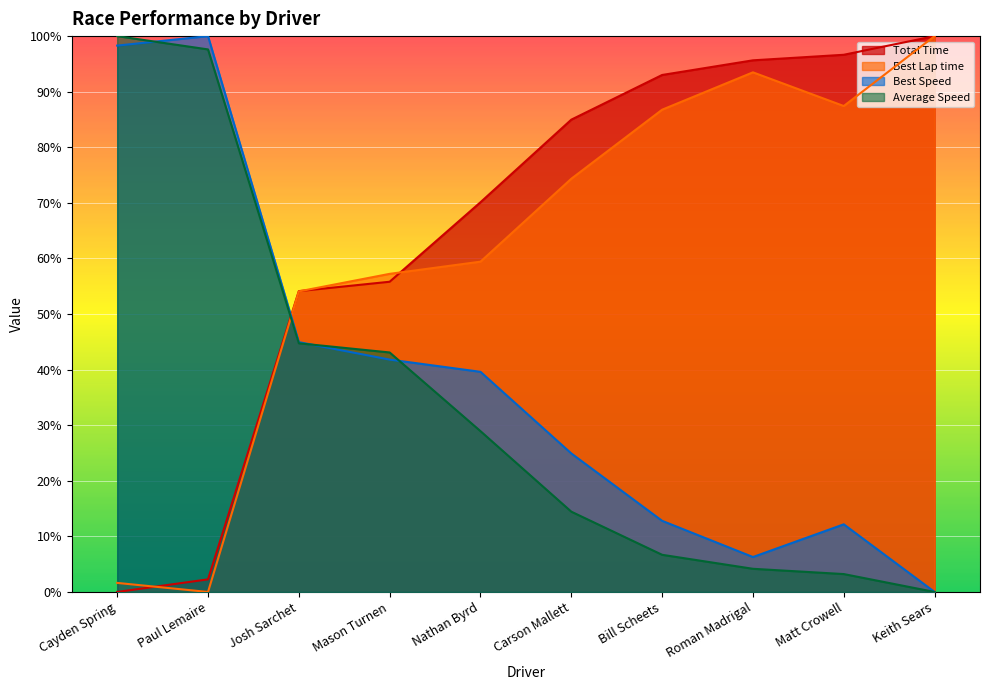

What is the highest value of the Total Time series?

100.0